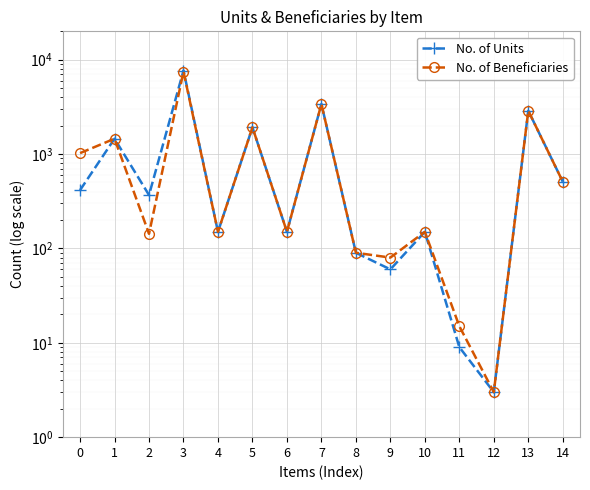

What is the minimum value shown in the chart?

3